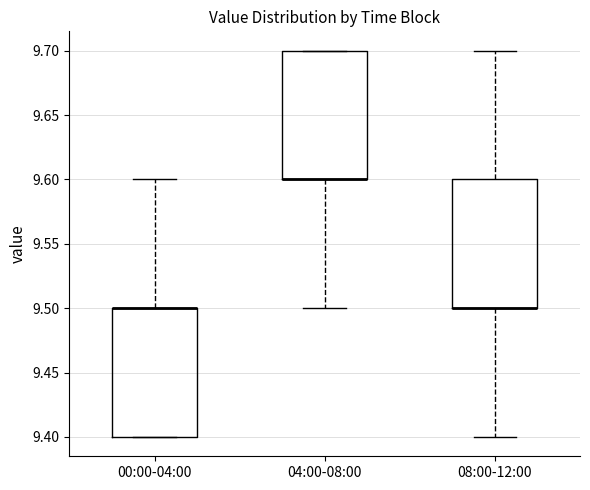

Reading left to right, read every box against the y-axis: the position of its median line, the range the box covers, and the ends of its whiskers. The values are not printed on the chart, so give them approximately, as read against the axis.

00:00-04:00: median 9.5 (drawn on the box's upper edge), box 9.4 to 9.5, whiskers 9.4 to 9.6
04:00-08:00: median 9.6 (drawn on the box's lower edge), box 9.6 to 9.7, whiskers 9.5 to 9.7
08:00-12:00: median 9.5 (drawn on the box's lower edge), box 9.5 to 9.6, whiskers 9.4 to 9.7